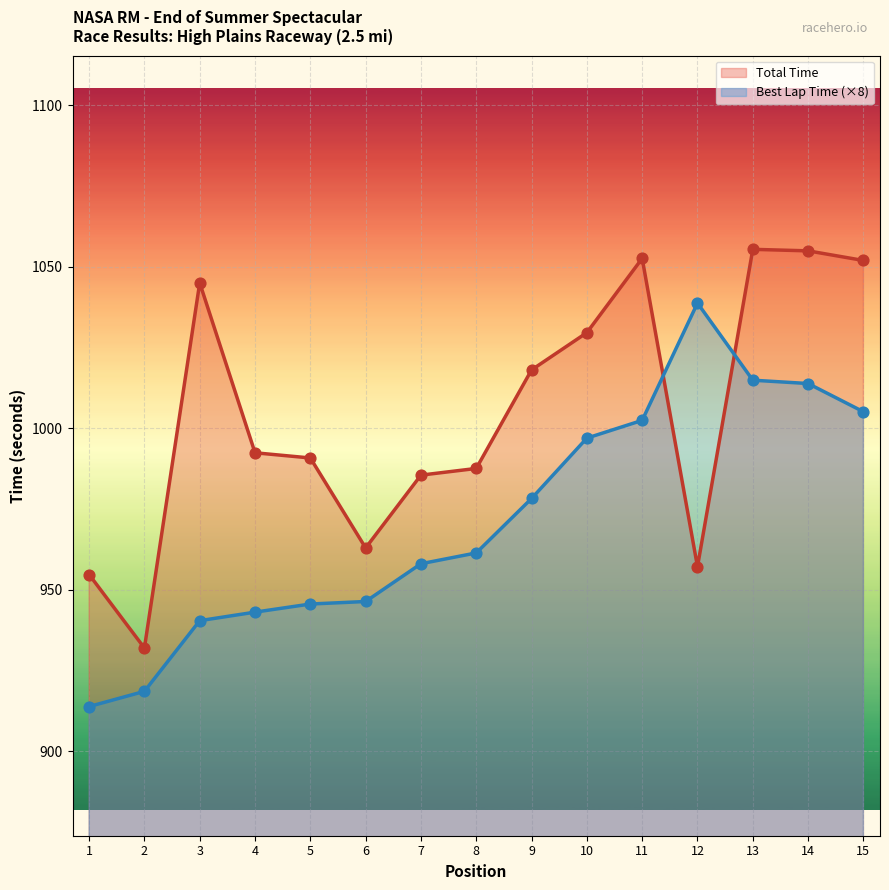

At how many categories does at least one series exceed 996?

8